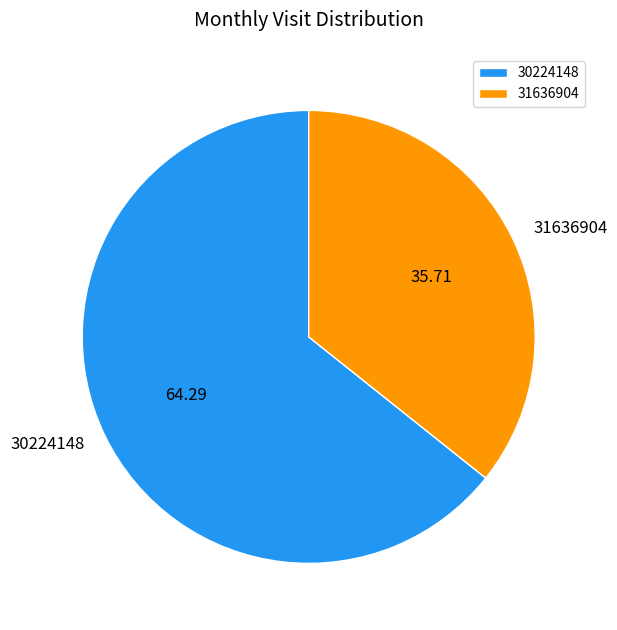

True or false: 30224148 accounts for 49% of the total.

False